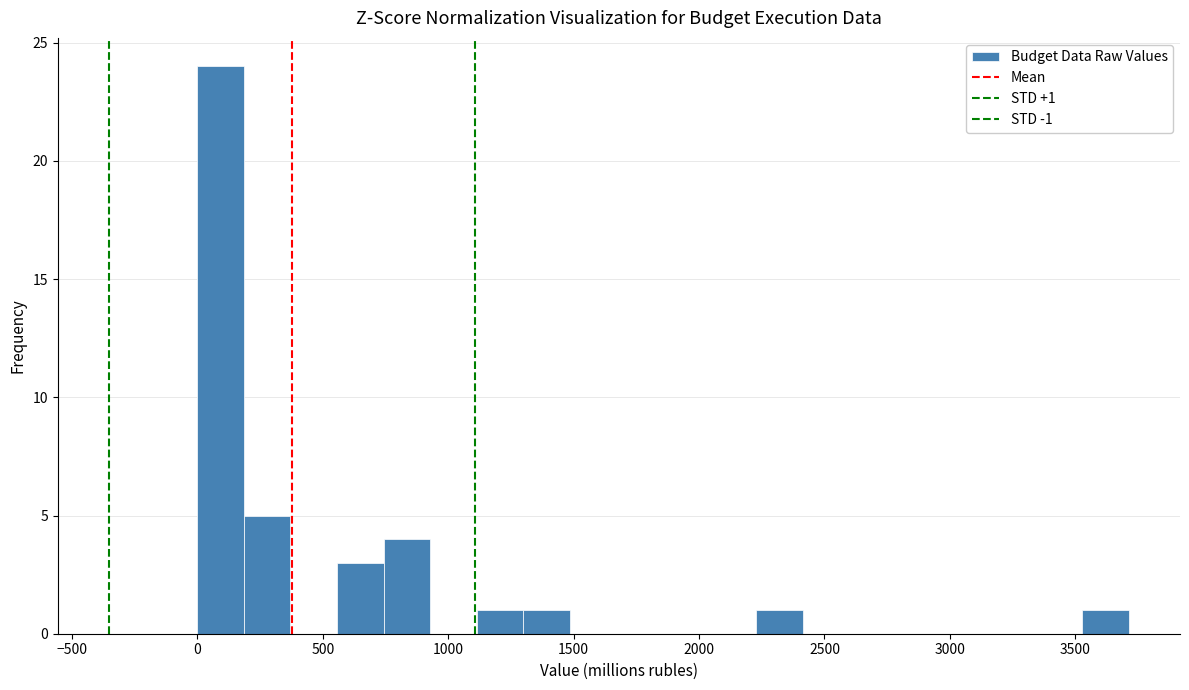

Read against the x-axis, roughly where is the centre of the tallest bar?

100